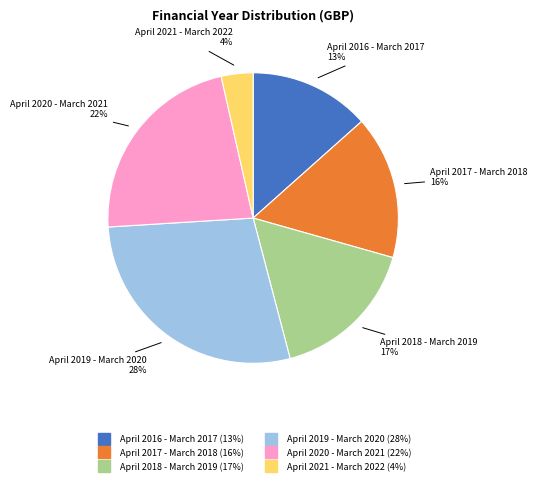

Is it true that April 2018 - March 2019 is 10% of the pie?

False